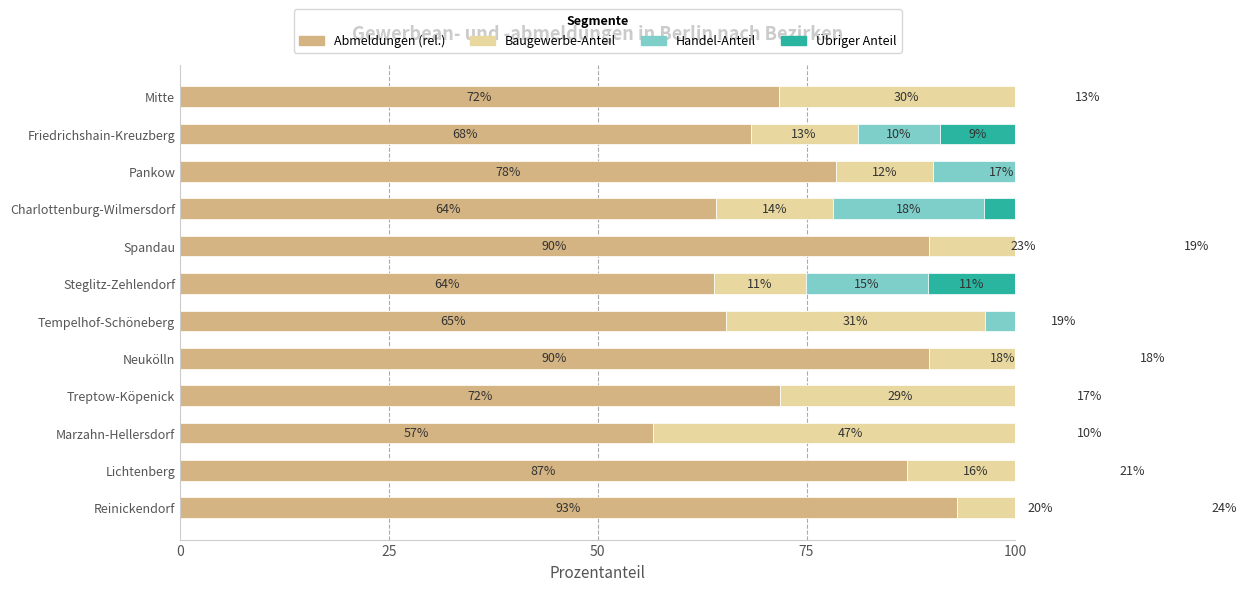

Read the Abmeldungen (rel.) value at Reinickendorf.

93.0